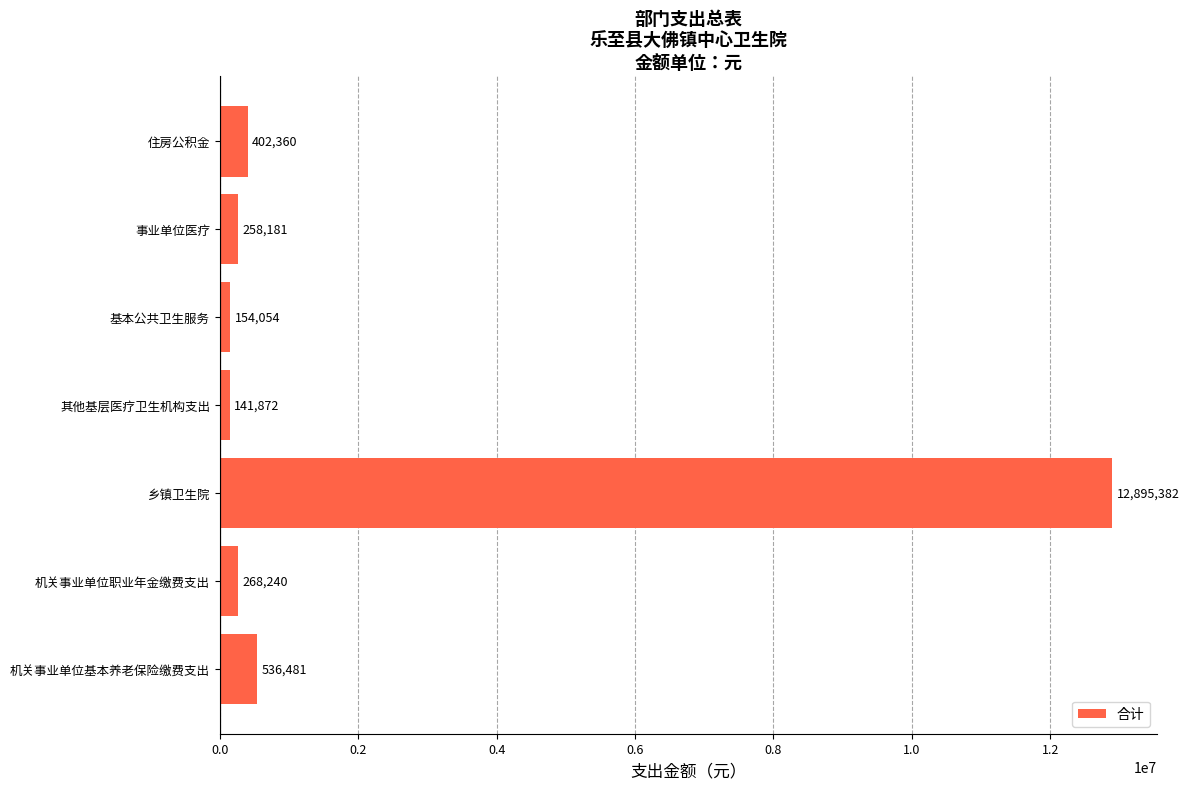

What is the difference between the maximum and minimum values?

12753510